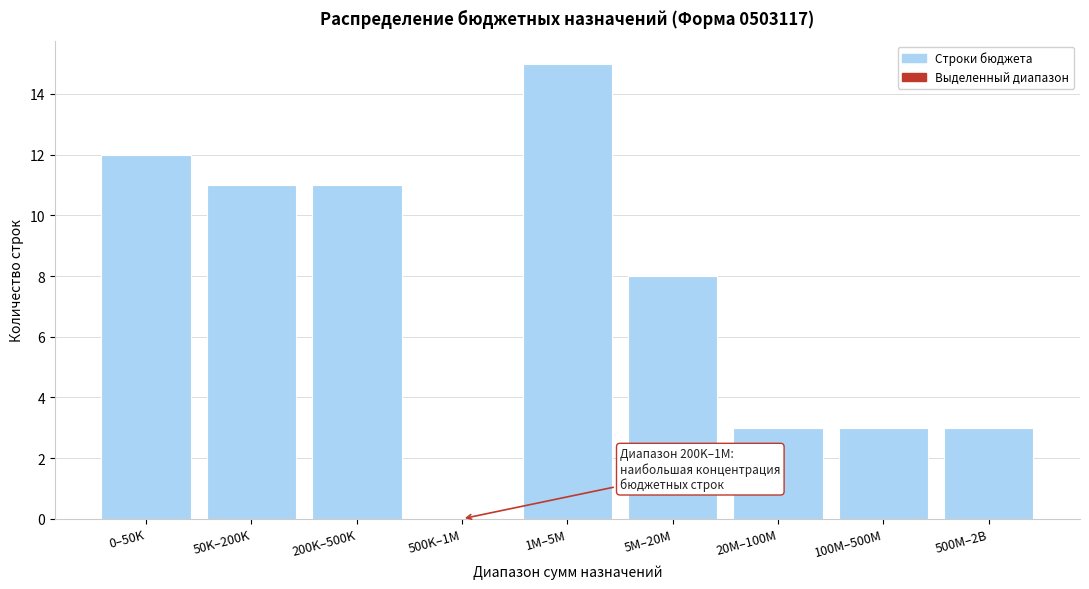

Reading left to right, transcribe all the data shown in this chart.

0–50K=12	50K–200K=11	200K–500K=11	500K–1M=0	1M–5M=15	5M–20M=8	20M–100M=3	100M–500M=3	500M–2B=3